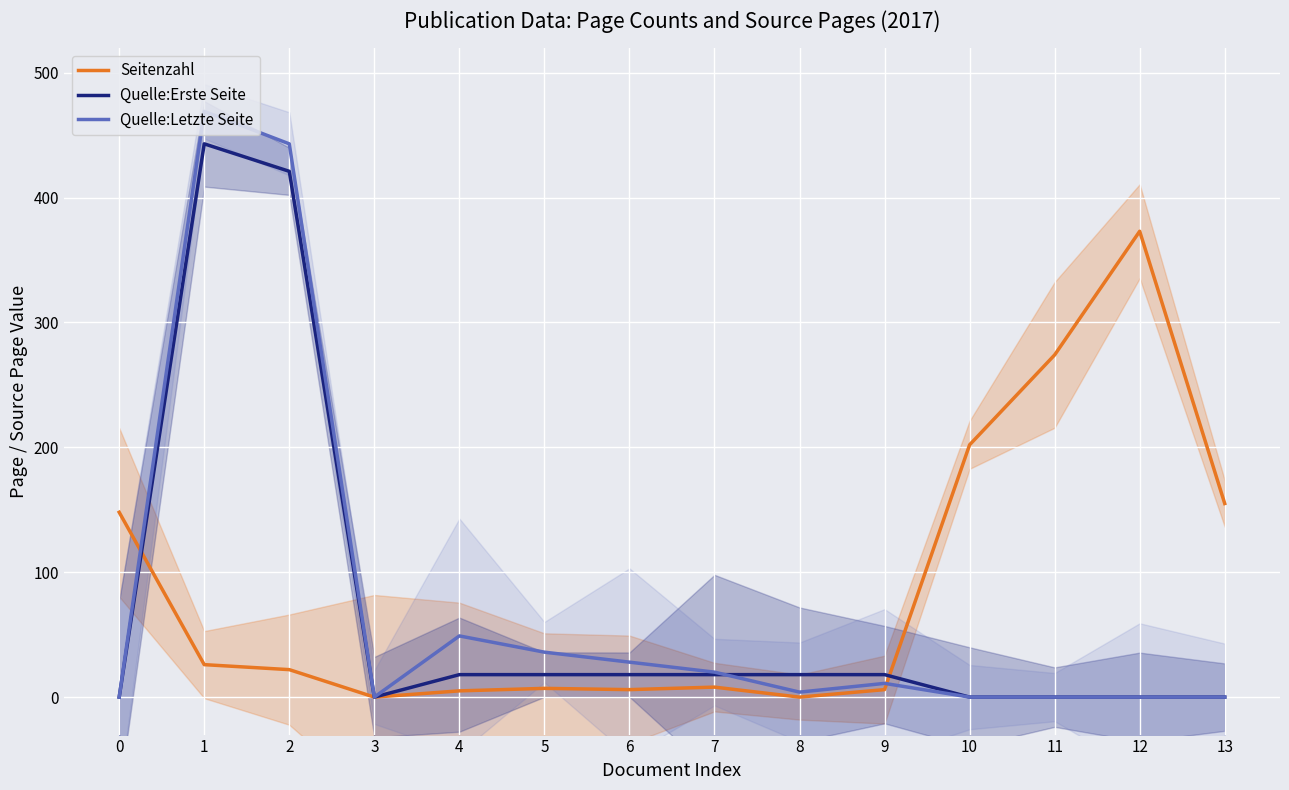

Which category has the highest value in the Quelle:Letzte Seite series?

1